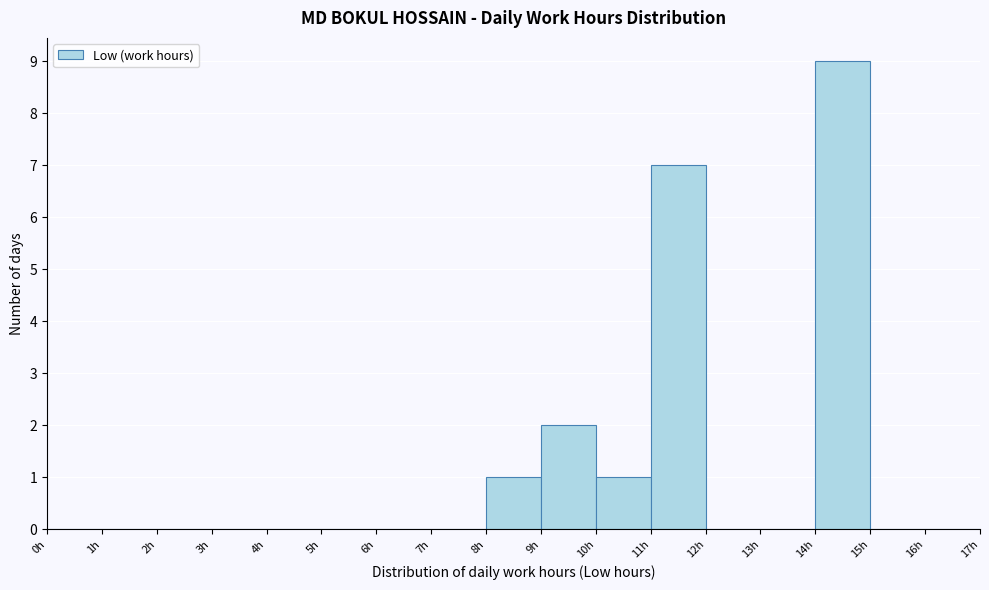

Which range on the x-axis has the tallest bar?

14 to 15